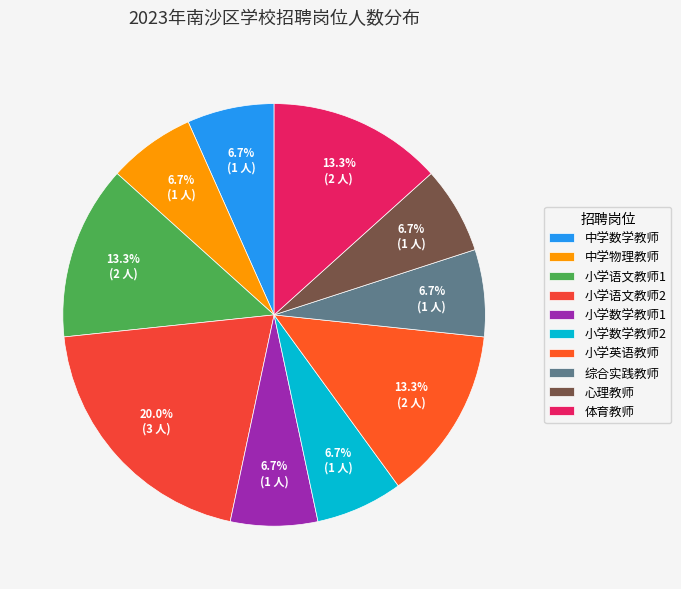

Between 小学数学教师1 and 小学语文教师2, which is larger?

小学语文教师2